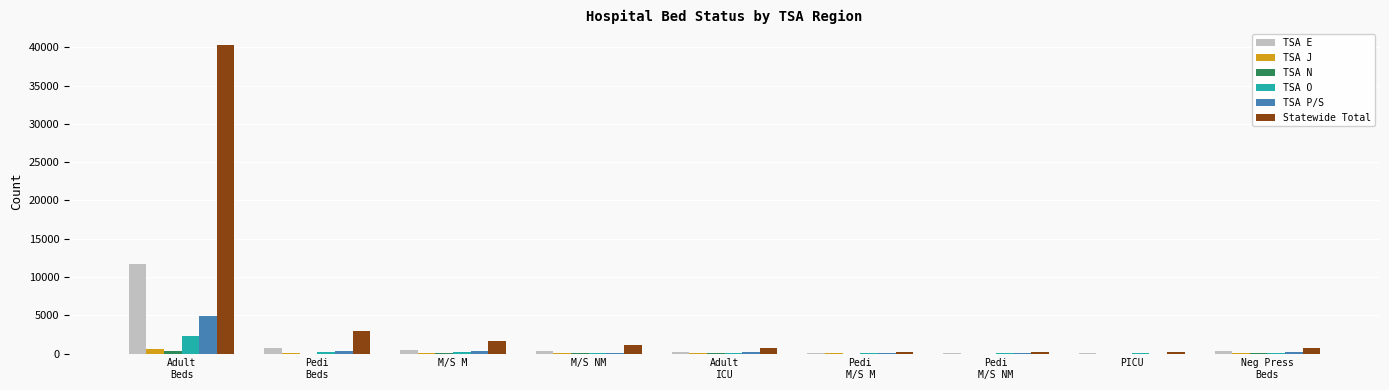

What is the difference between the TSA O values at Pedi
M/S NM and M/S M?

153